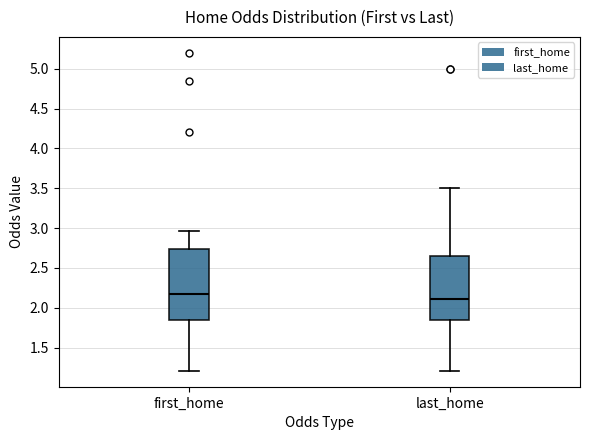

Reading left to right, read every box against the y-axis: the position of its median line, the range the box covers, and the ends of its whiskers. The values are not printed on the chart, so give them approximately, as read against the axis.

first_home: median 2.20, box 1.85 to 2.75, whiskers 1.20 to 2.95
last_home: median 2.10, box 1.85 to 2.65, whiskers 1.20 to 3.50